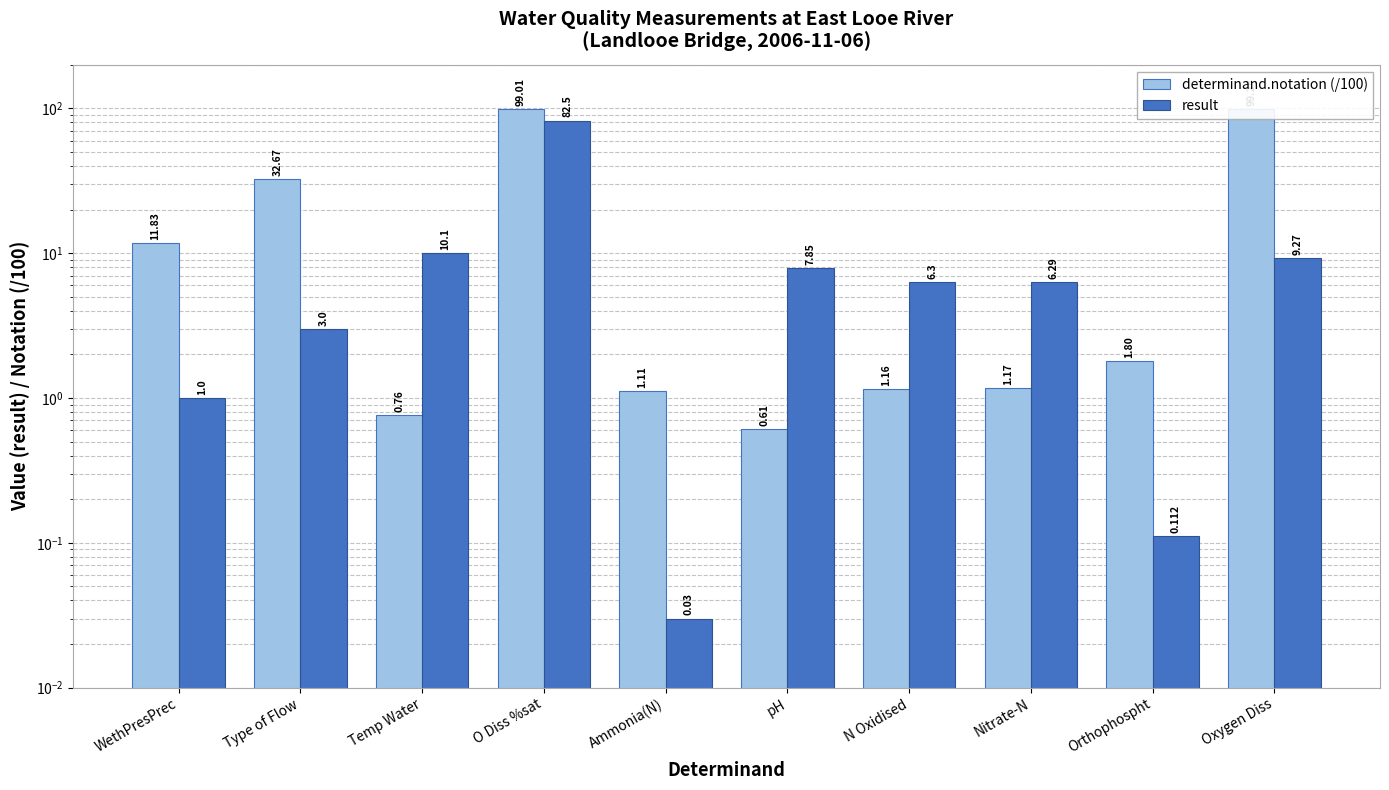

What is the label of the 2nd bar from the right?

Orthophospht